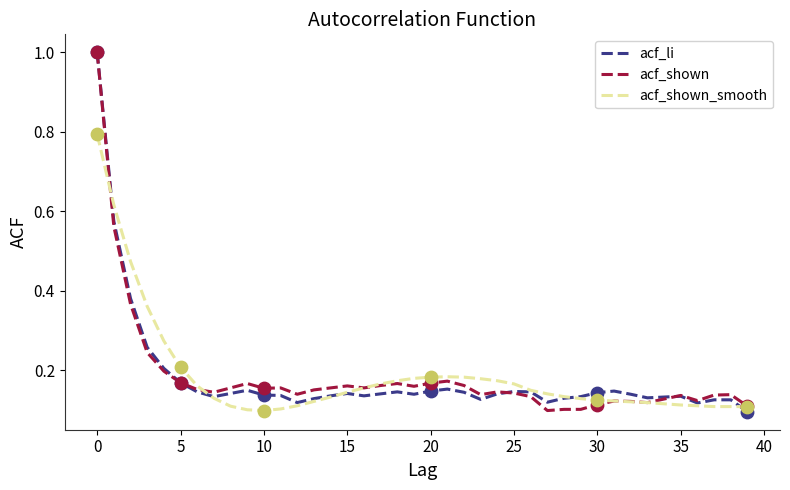

What are all the series names shown in the legend?

acf_li, acf_shown, acf_shown_smooth